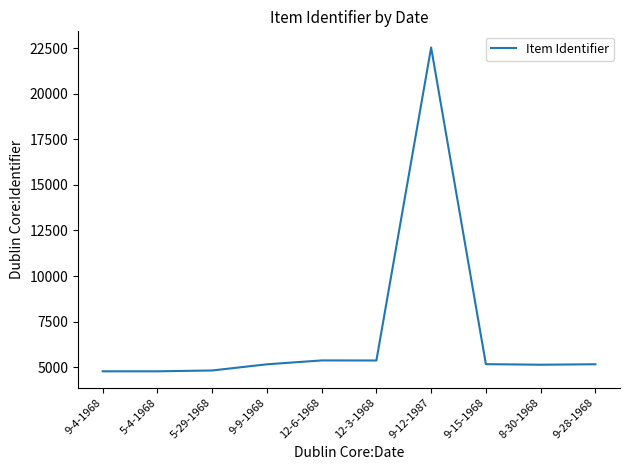

The chart shows a value of 8807 at 12-6-1968. True or false?

False